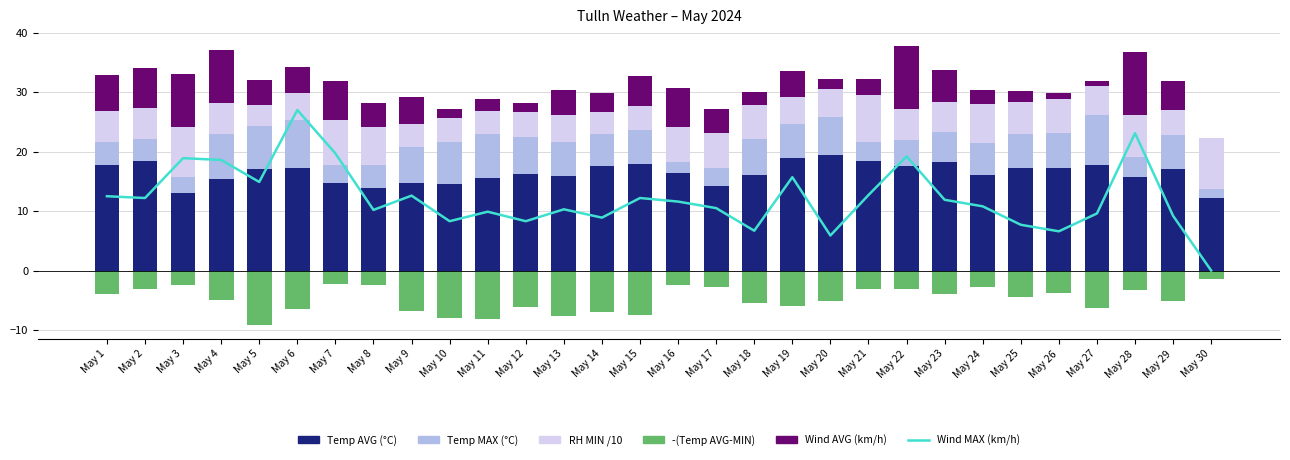

Which label corresponds to the smallest value in the chart?

May 5